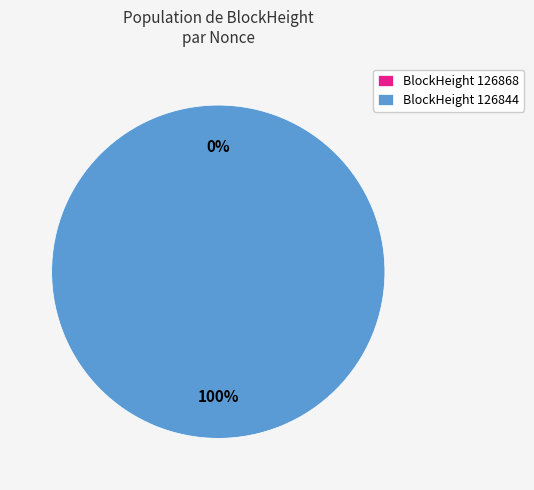

To the nearest percent, what is the difference between the 126868 and 126844 slice percentages?

100%